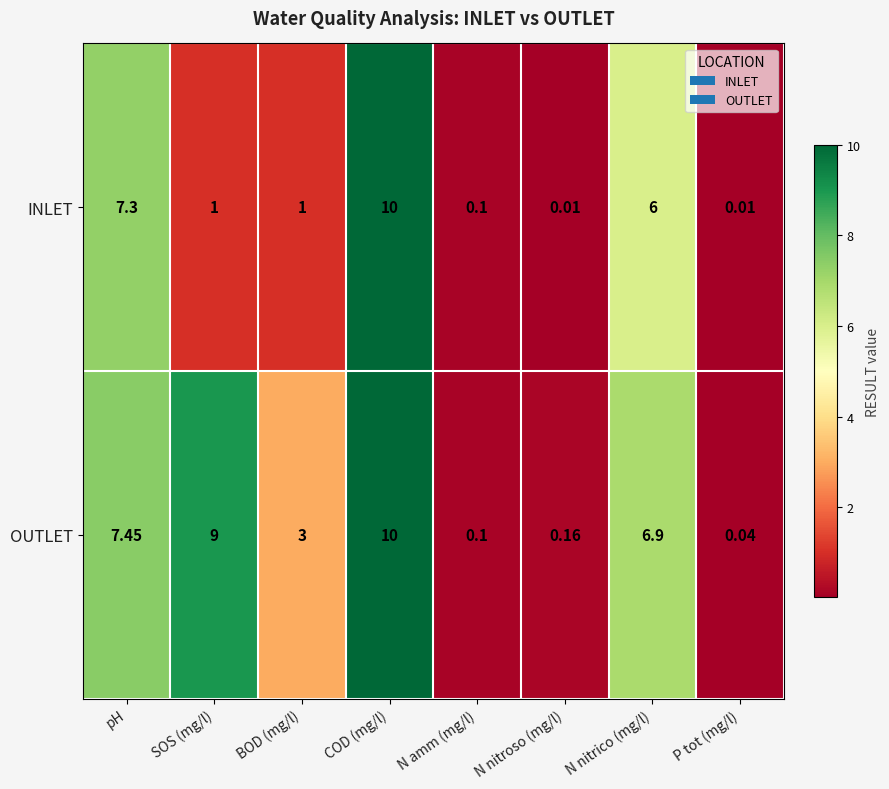

Between BOD (mg/l) and N nitroso (mg/l), which series saw the biggest shift?

OUTLET